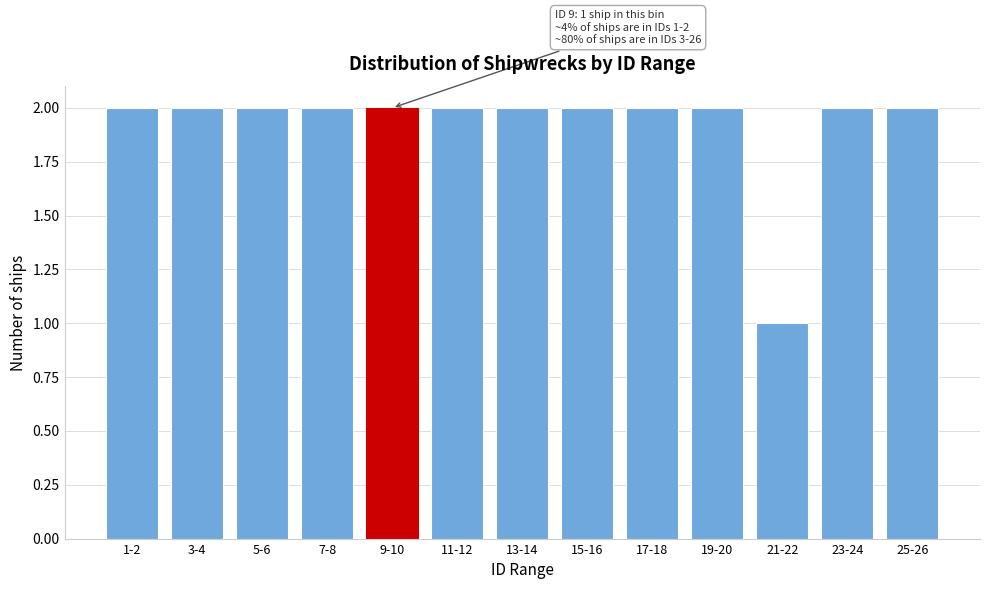

Reading left to right, list all the values displayed in this chart.

1-2=2	3-4=2	5-6=2	7-8=2	9-10=2	11-12=2	13-14=2	15-16=2	17-18=2	19-20=2	21-22=1	23-24=2	25-26=2